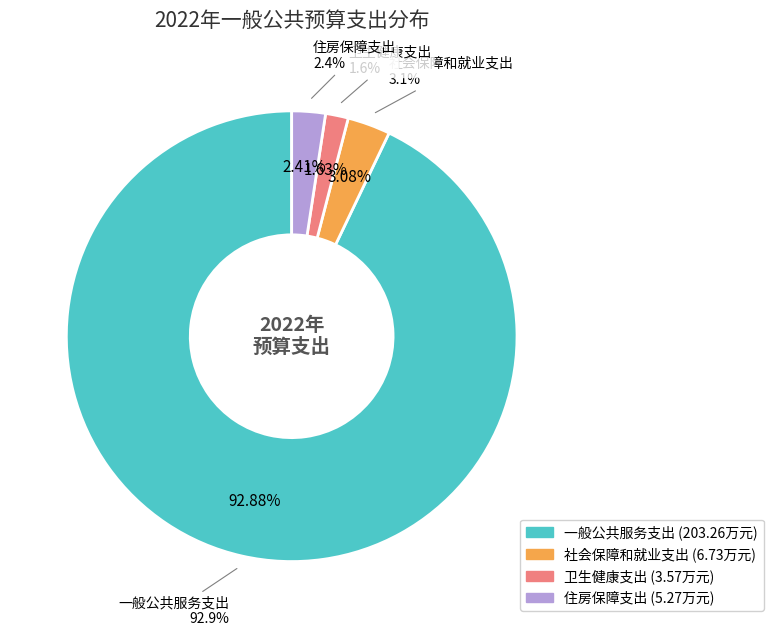

To the nearest percent, what is the difference between the 住房保障支出 and 卫生健康支出 slice percentages?

1%